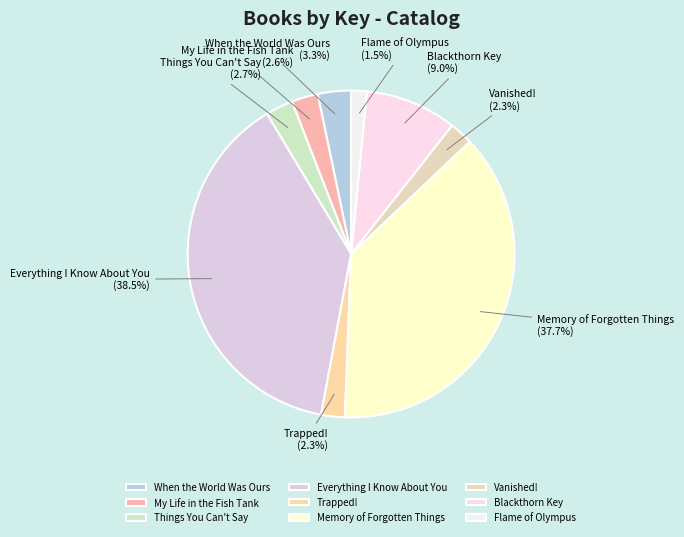

Does Vanished! represent more than half of the total?

No